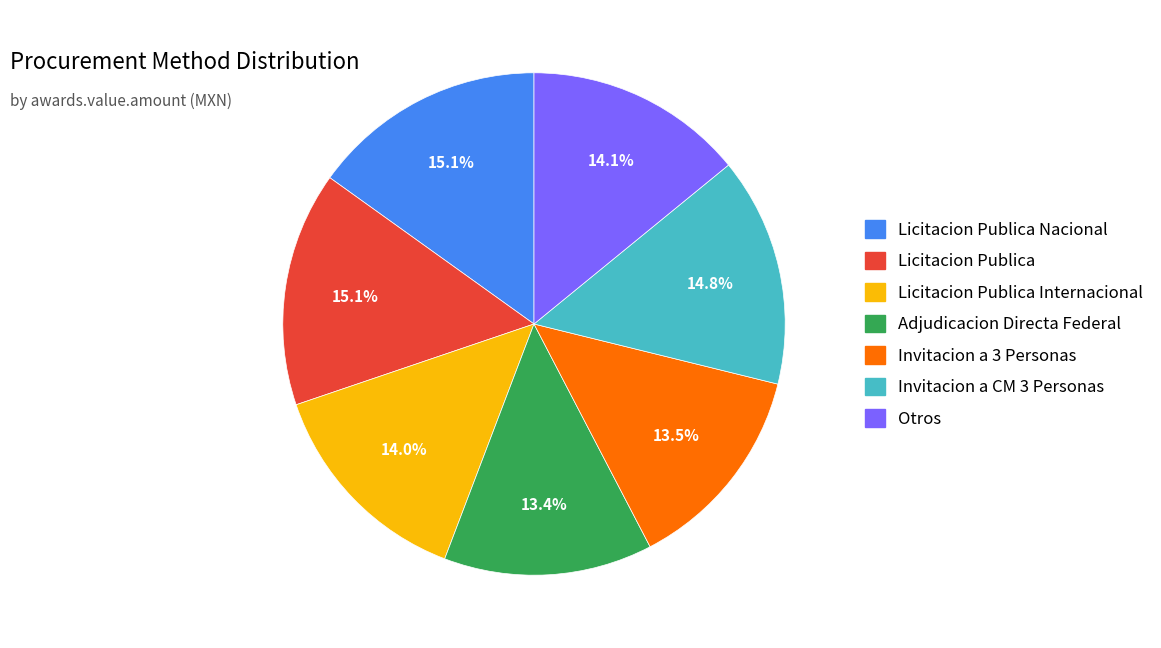

Which has a higher value, Invitacion a CM 3 Personas or Licitacion Publica Internacional?

Invitacion a CM 3 Personas